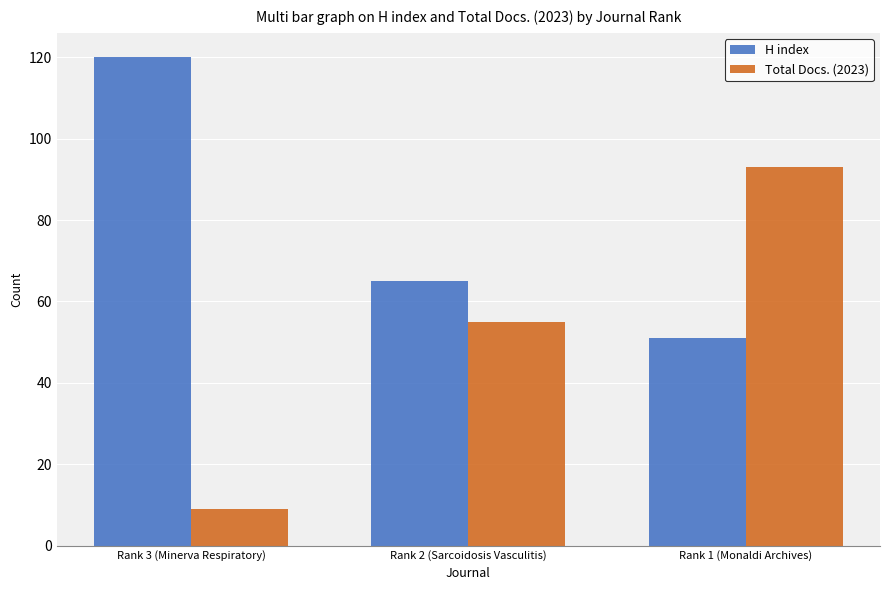

Reading left to right, transcribe all the data shown in this chart.

H index: 120	65	51
Total Docs. (2023): 9	55	93